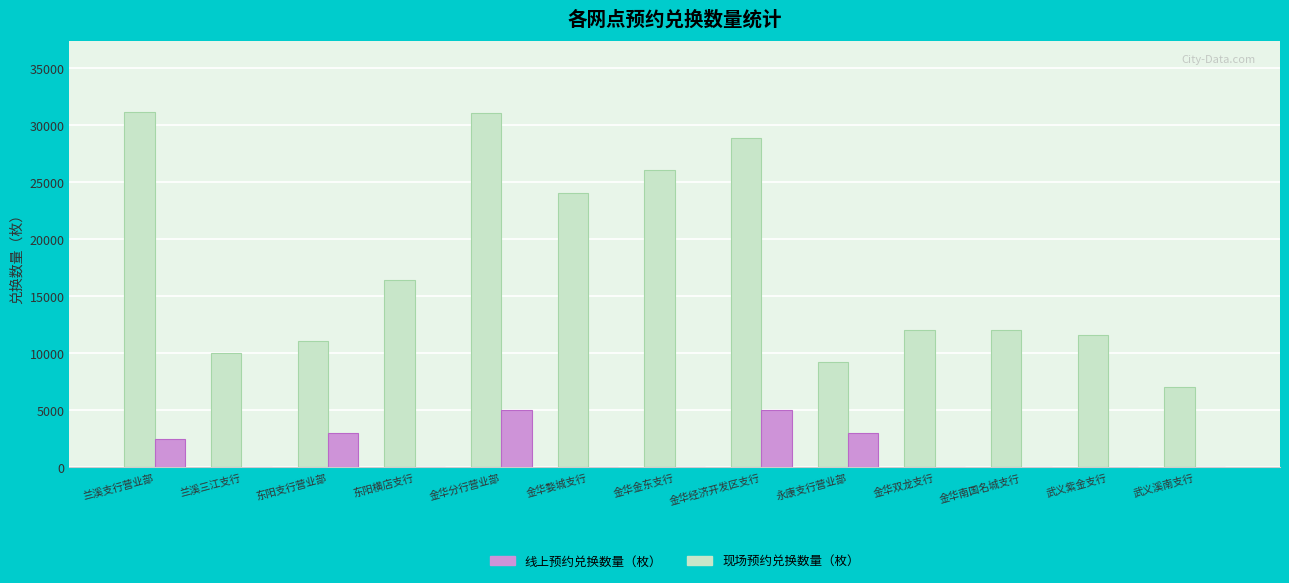

How many groups of bars are there?

13